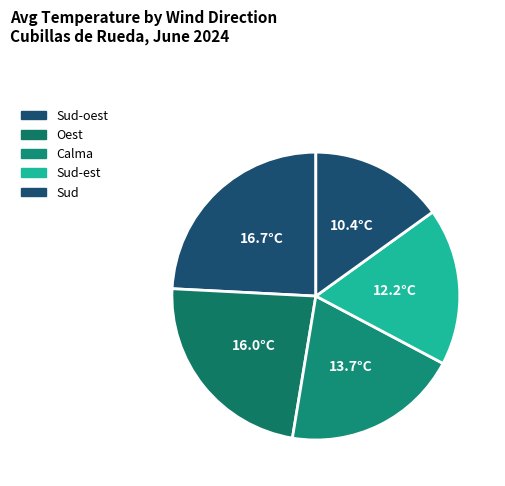

Count the number of slices in the pie.

5